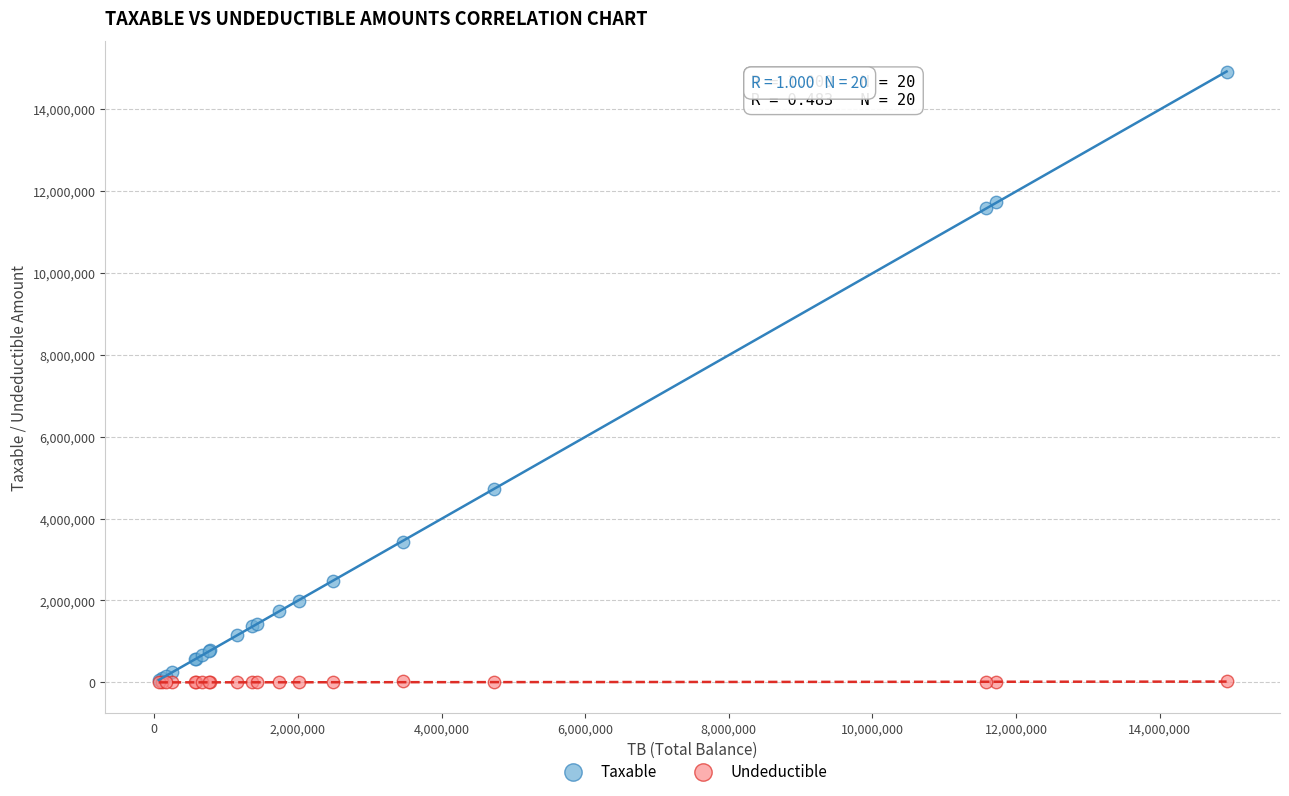

What are all the series names shown in the legend?

Taxable, Undeductible